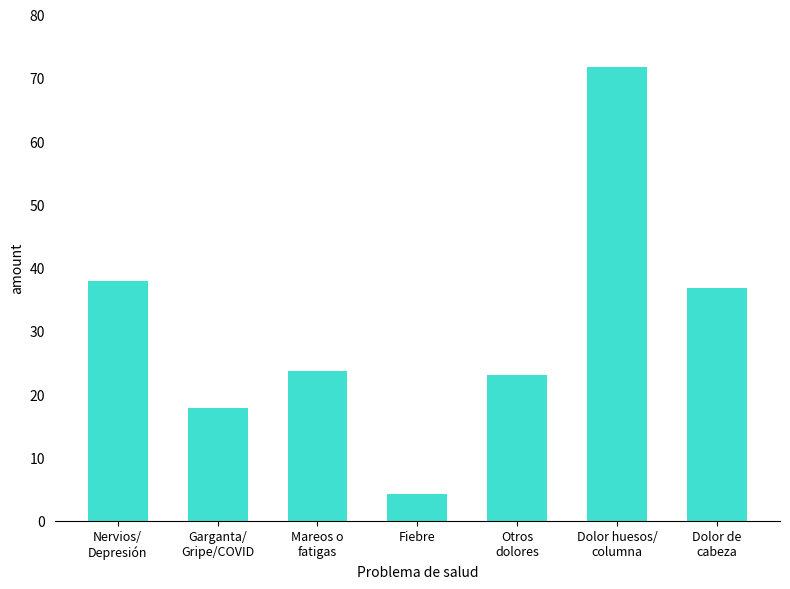

At which category does the chart reach its peak across all series?

Dolor huesos/
columna